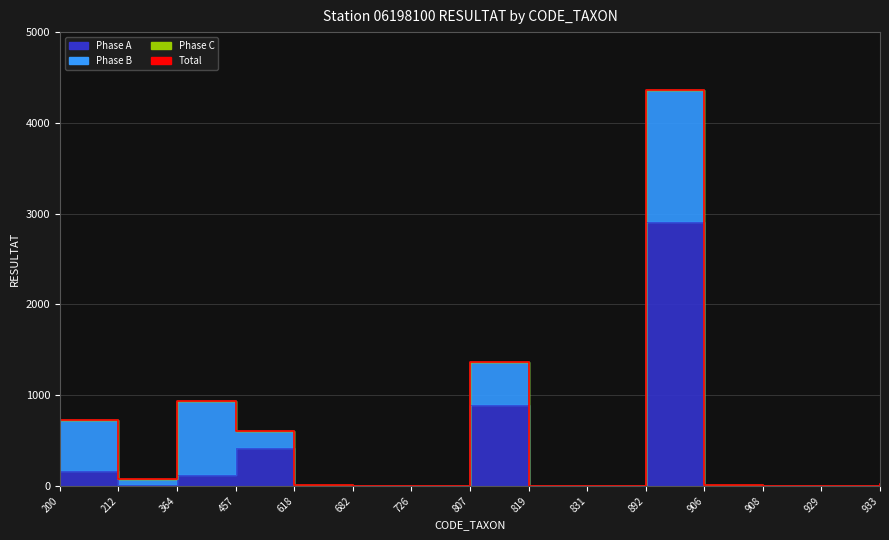

List the labels in order of value, largest first.

892, 807, 364, 200, 457, 212, 933, 618, 906, 831, 929, 682, 726, 819, 908